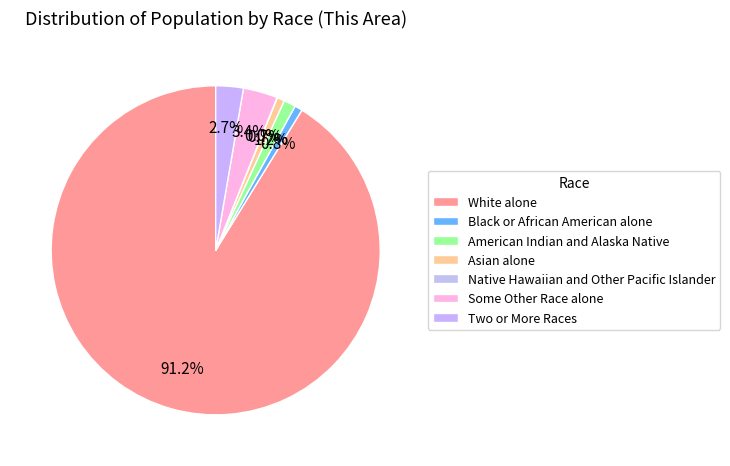

The American Indian and Alaska Native slice represents 16% of the pie. True or false?

False